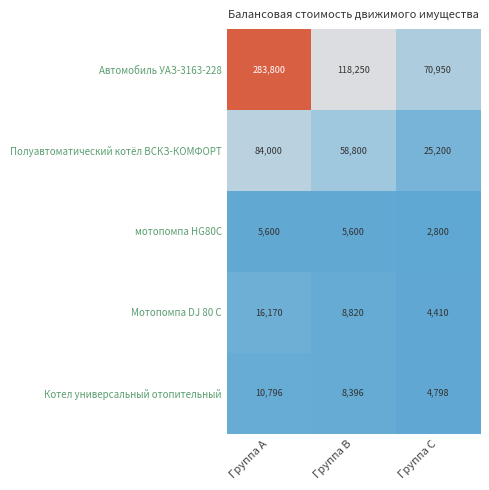

List the series in order of their peak value, highest first.

Автомобиль УАЗ-3163-228, Полуавтоматический котёл ВСКЗ-КОМФОРТ, Мотопомпа DJ 80 C, Котел универсальный отопительный, мотопомпа HG80С